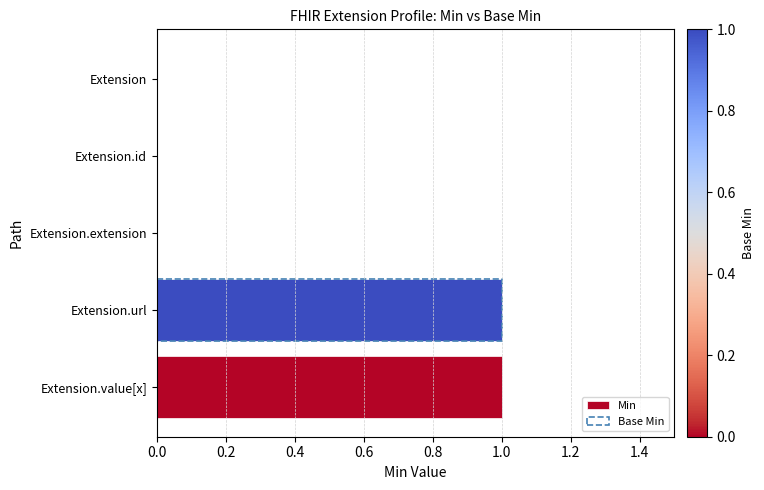

How many distinct data groups are displayed?

2